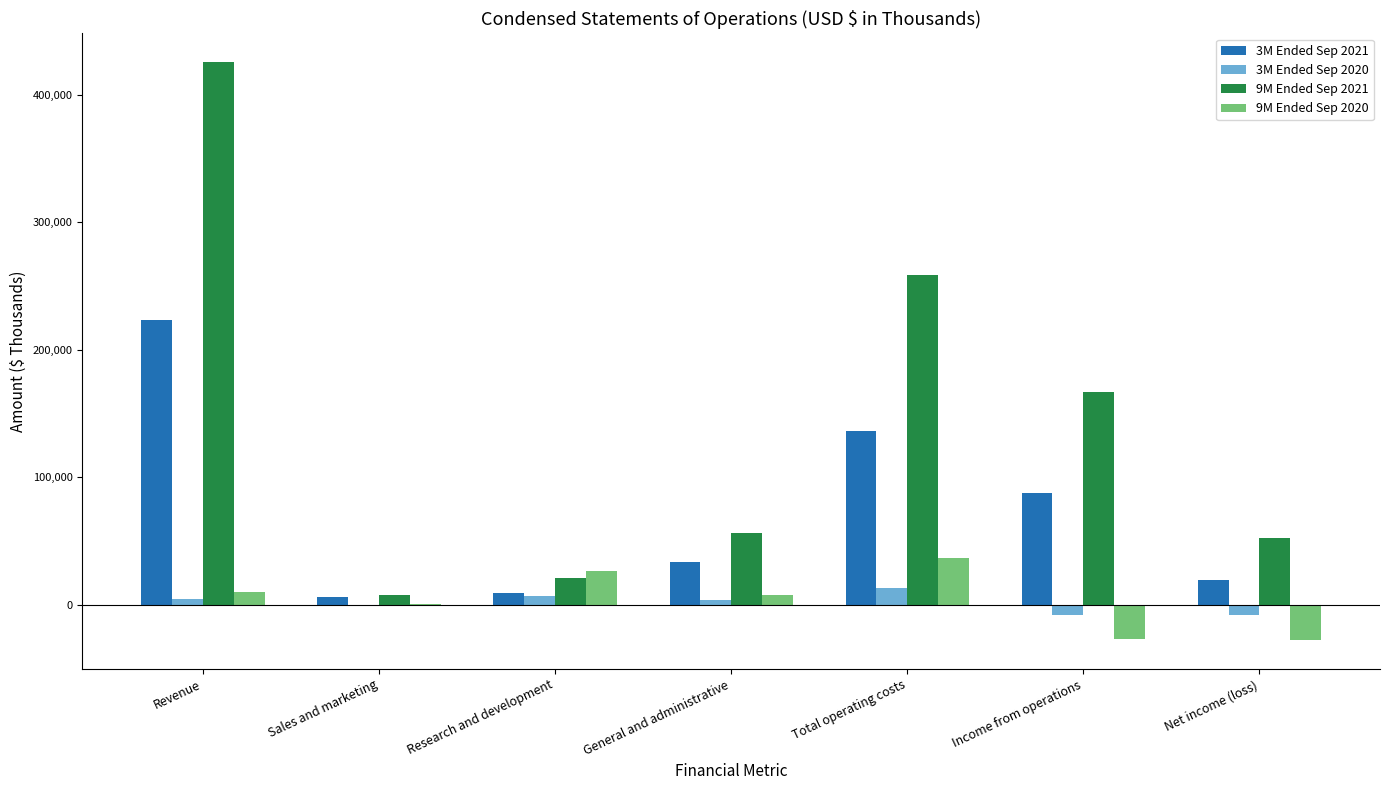

The value of 9M Ended Sep 2021 at Income from operations is 246196. True or false?

False